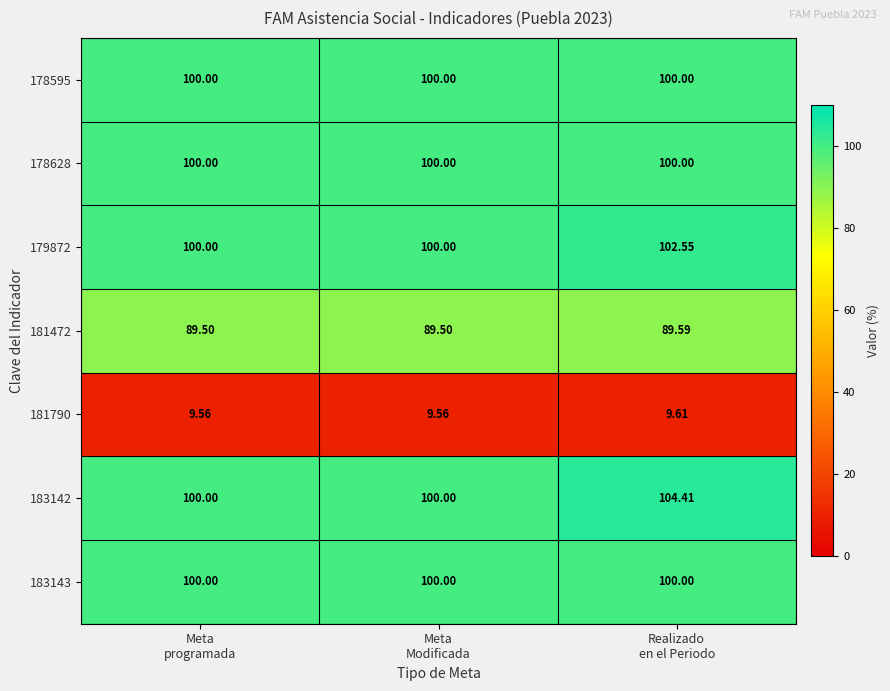

Count the number of categories in the chart.

3